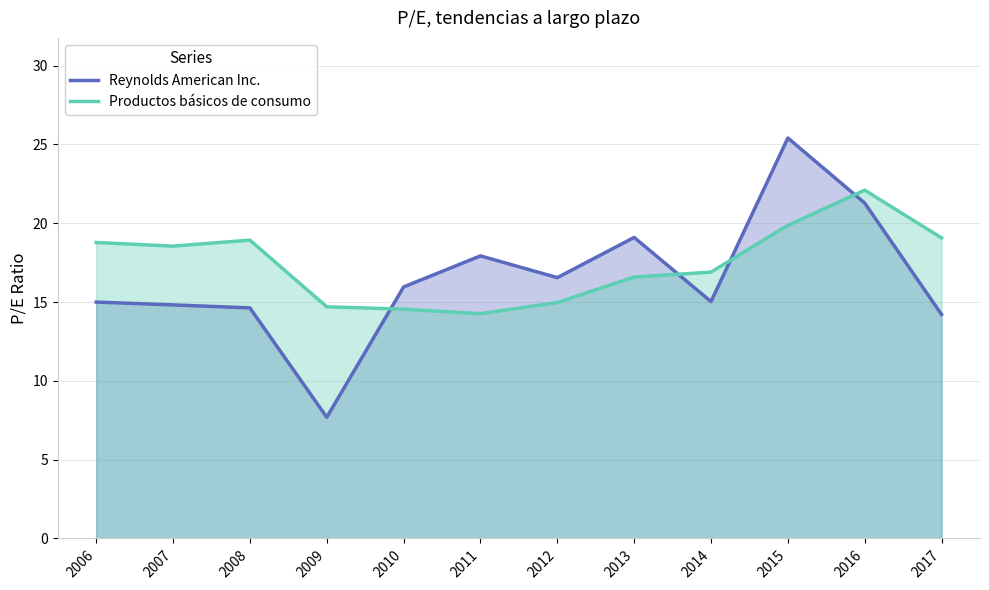

What is the sum of all Reynolds American Inc. values?

197.6